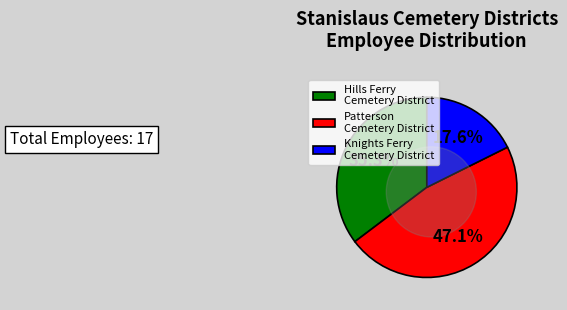

What portion of the pie excludes Hills Ferry Cemetery District?

64.7%